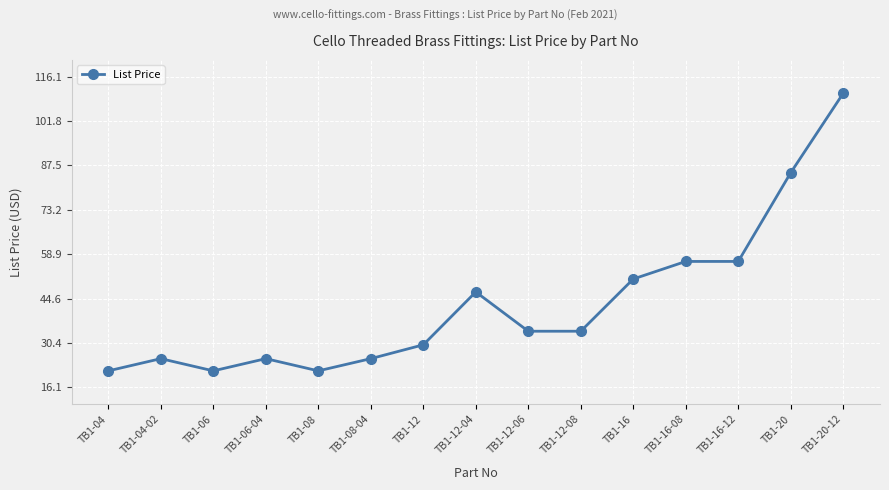

Where is the first local minimum?

TB1-06